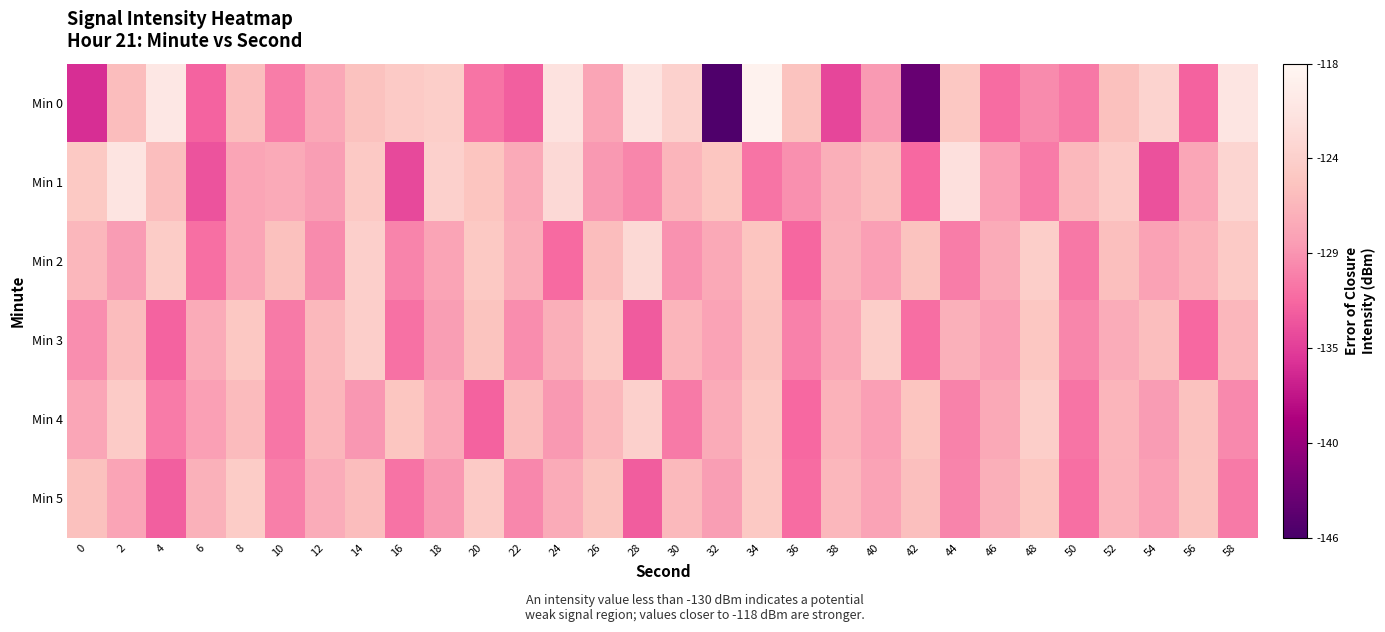

Rank the series at 30 from lowest to highest value.

Min 4, Min 2, Min 1, Min 3, Min 5, Min 0